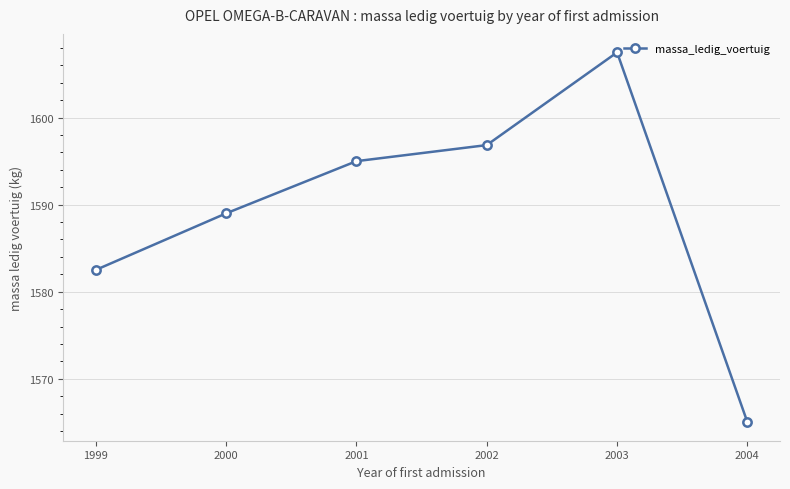

Is it true that the value at 2002 is 1596.8?

True